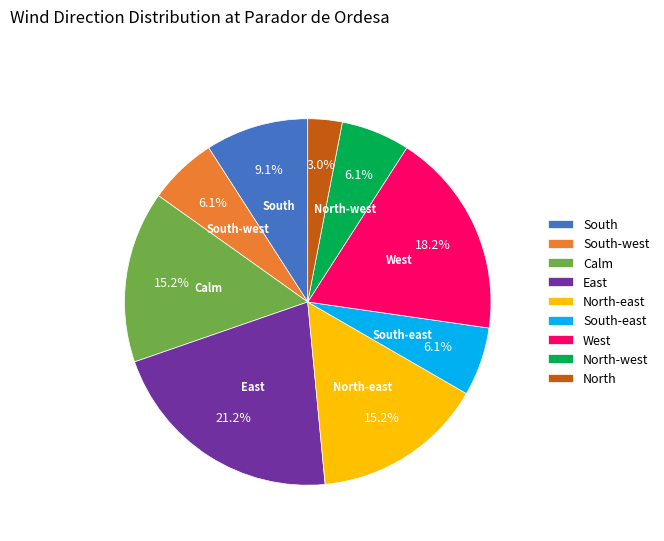

Between South-east and South, which is larger?

South